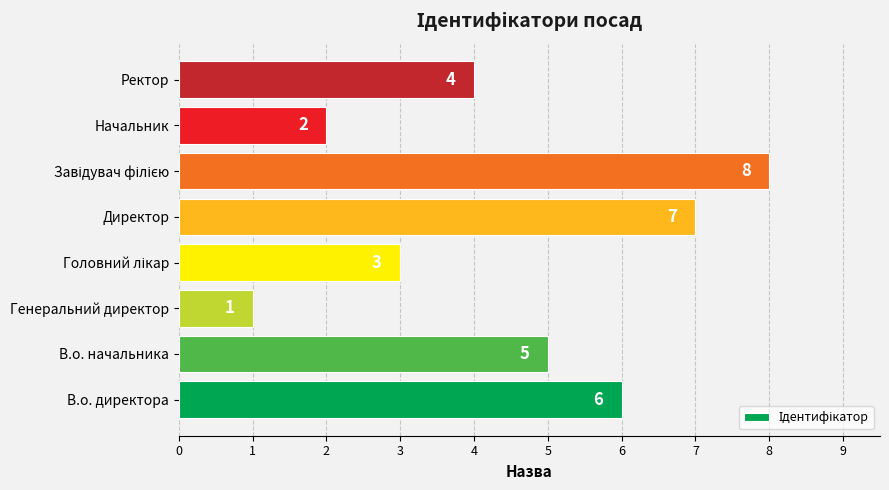

Reading bottom to top, extract all data points from this chart.

6	5	1	3	7	8	2	4